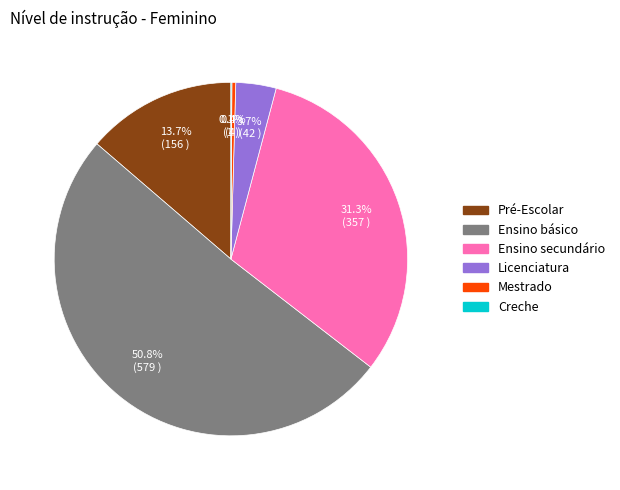

How much of the chart is everything except Pré-Escolar?

86.3%